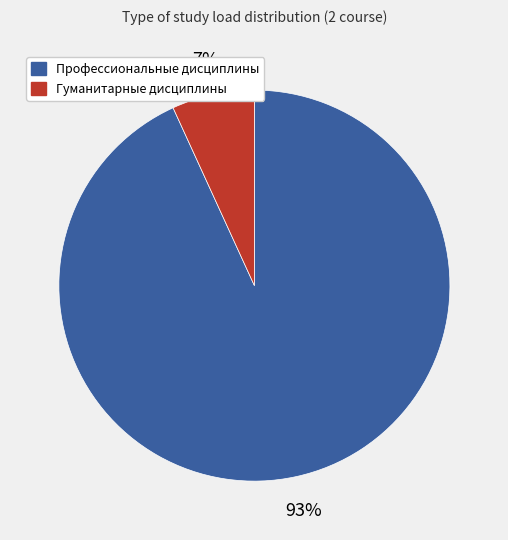

Between Профессиональные дисциплины and Гуманитарные дисциплины, which is larger?

Профессиональные дисциплины